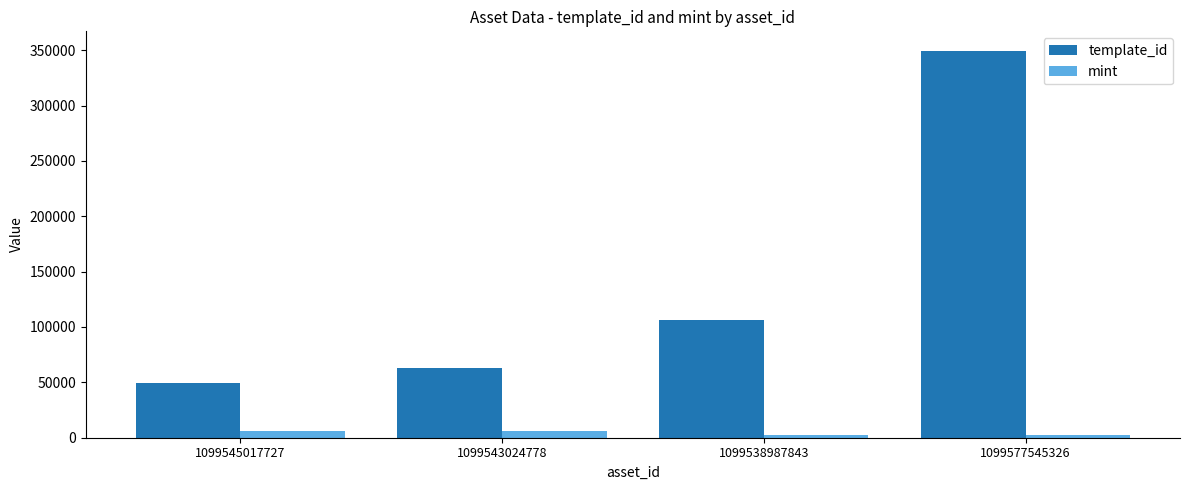

What is the minimum value for template_id?

49849